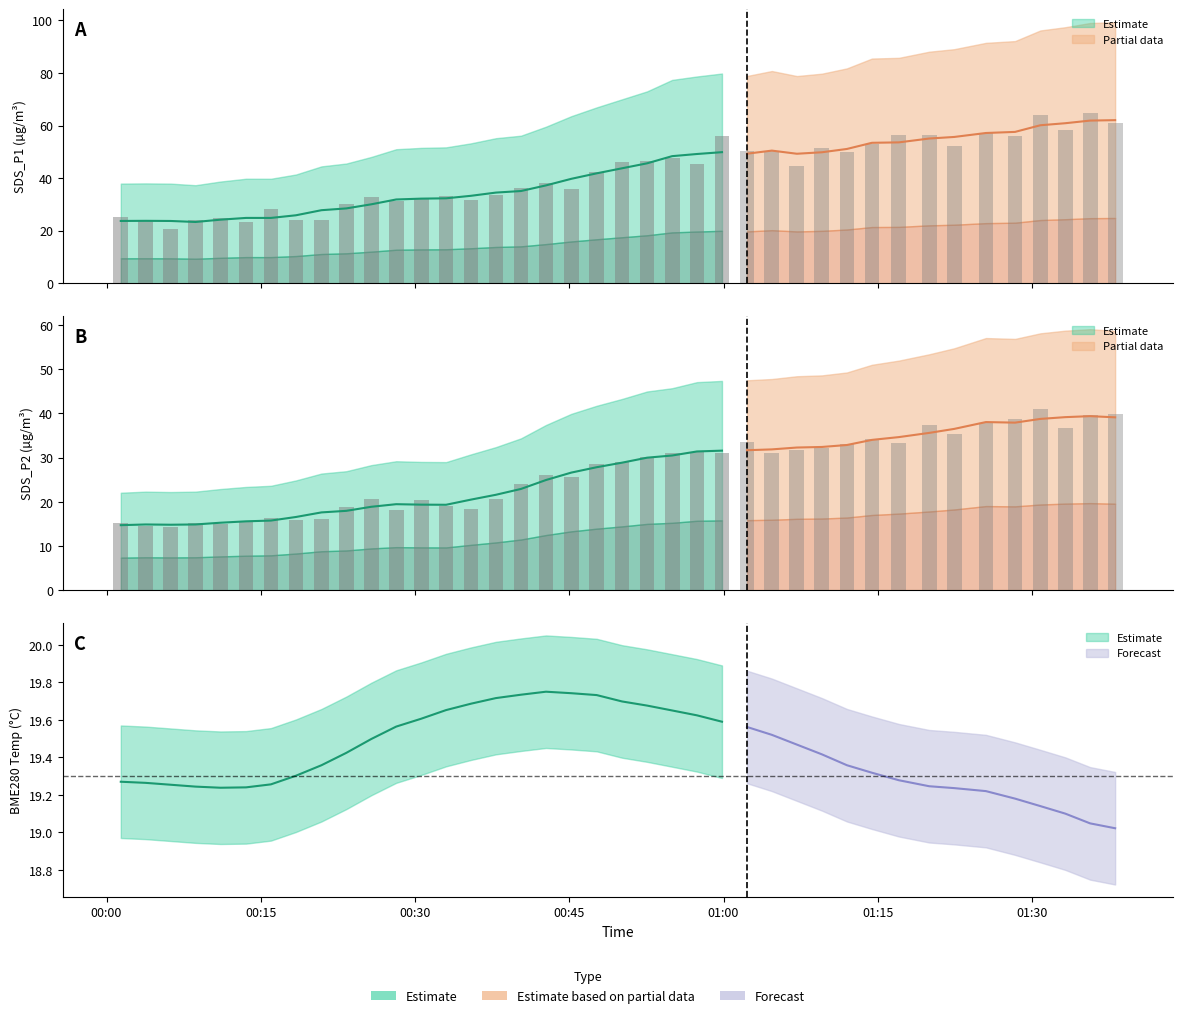

What position from the left is 2023/09/13 00:18:25?

8